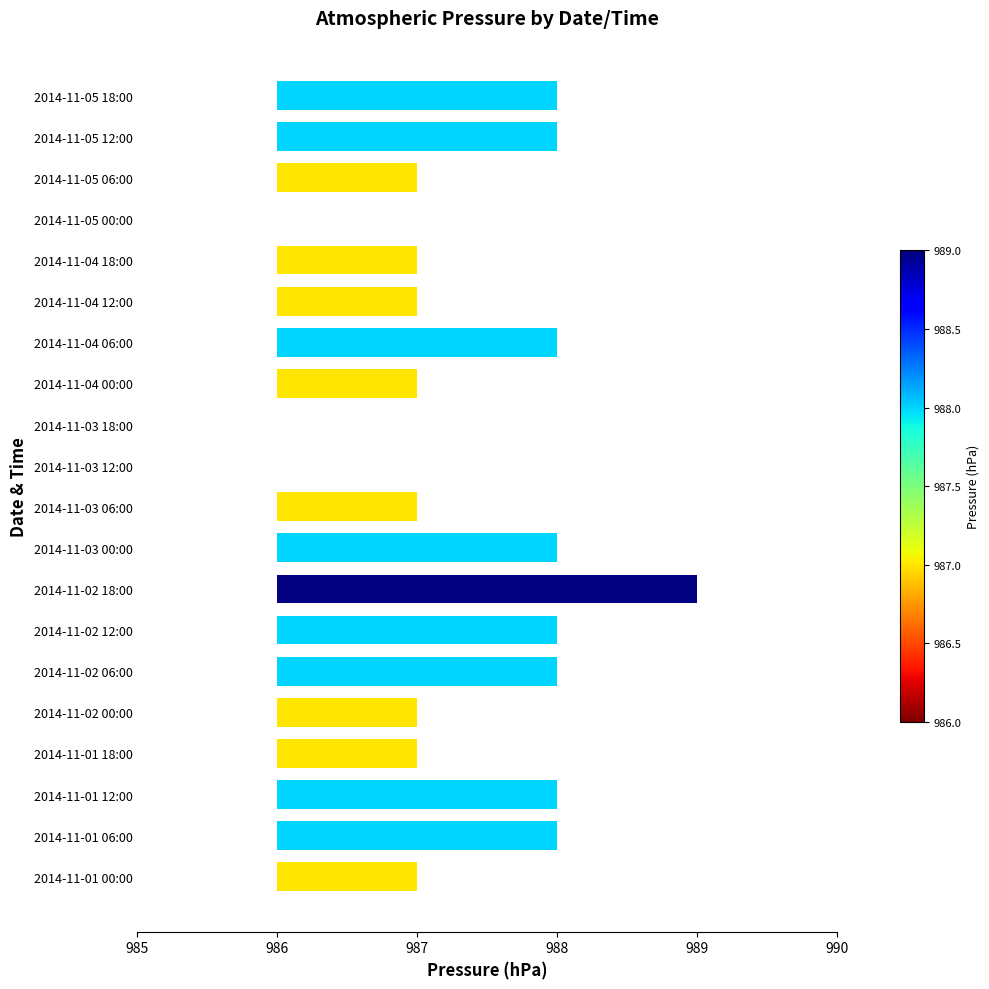

What is the difference between the maximum and minimum values?

3